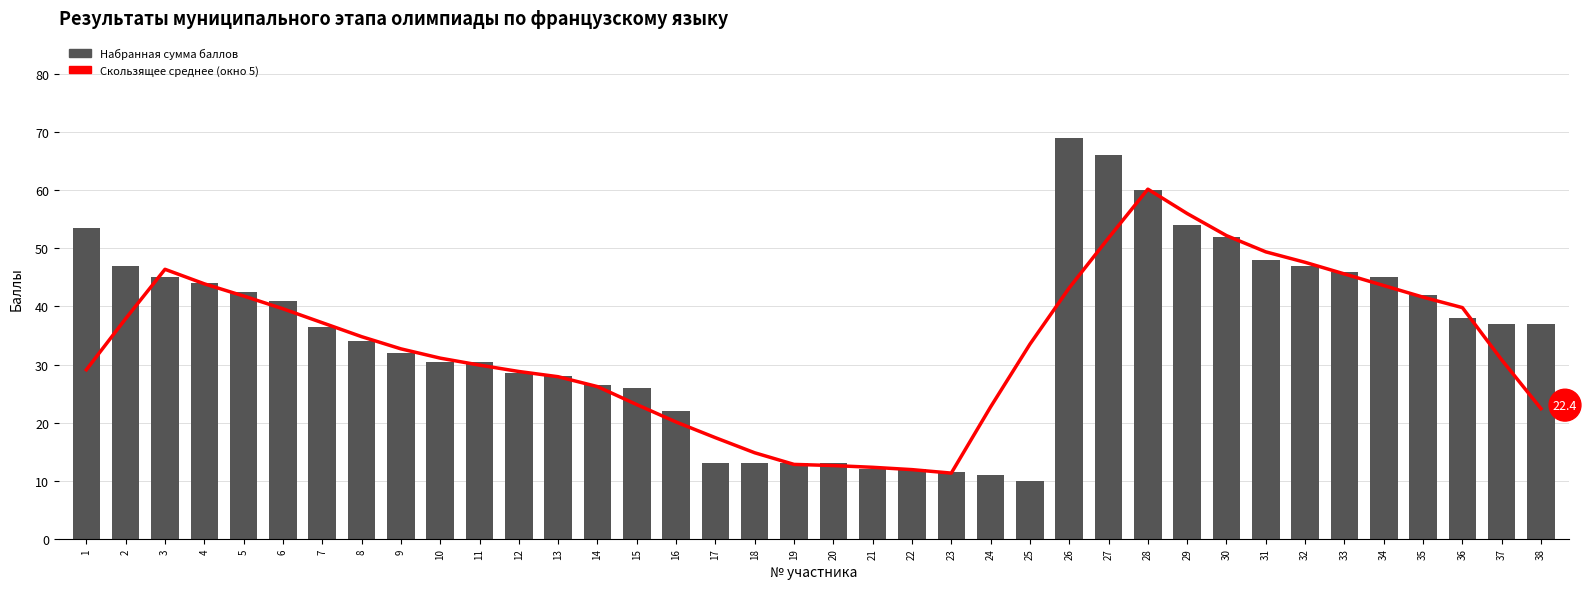

True or false: Скользящее среднее (окно 5) has a value of 56.0 at 29.

True